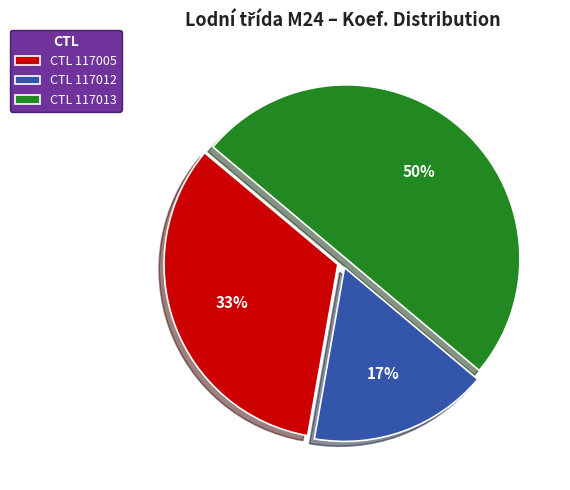

What percentage is the CTL 117005 slice, to the nearest percent?

33%